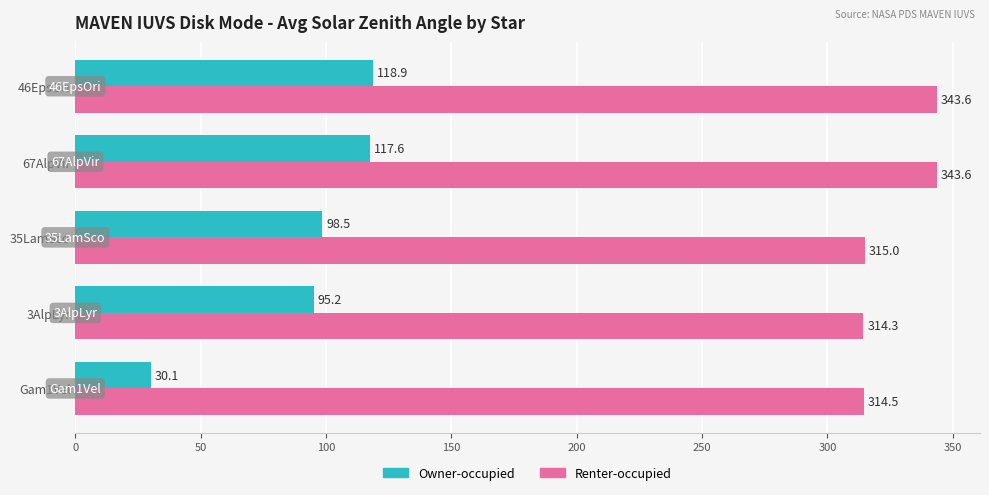

Where is Owner-occupied nearest to the value 74?

3AlpLyr